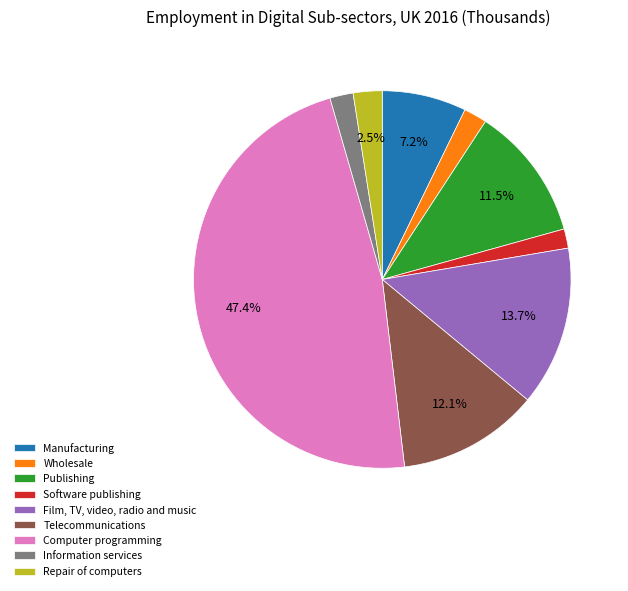

Does any single category account for the majority?

No